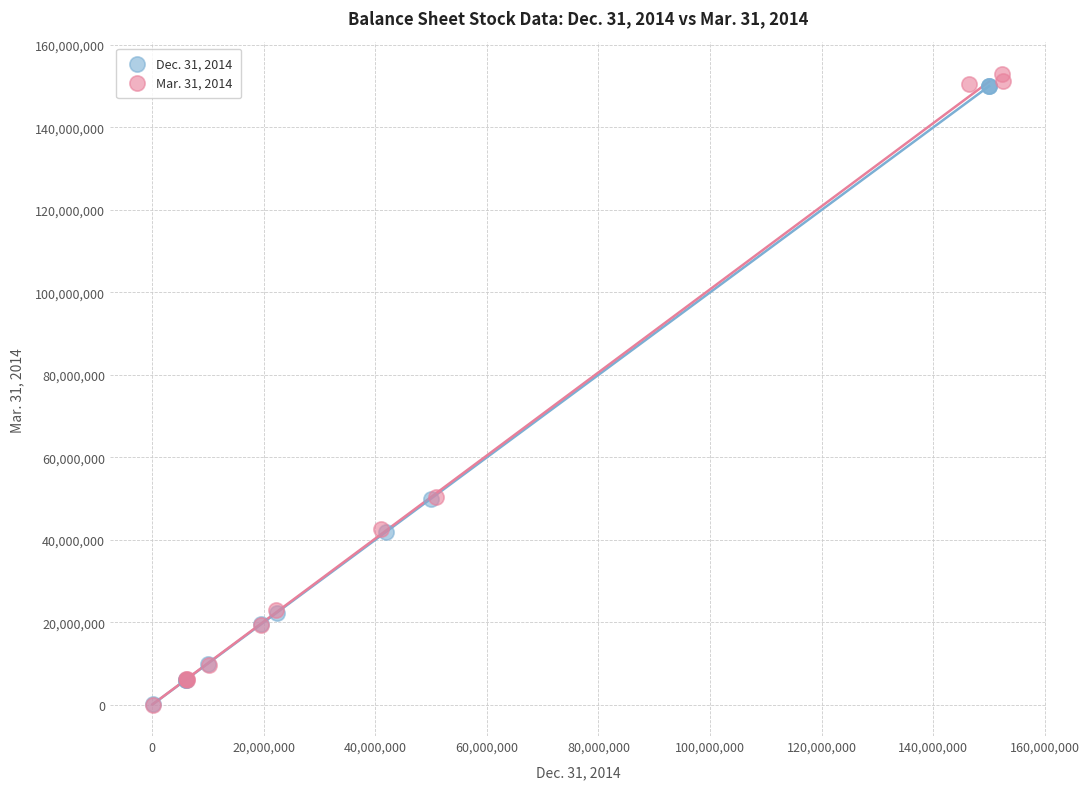

Which series has the largest Y range (max minus min)?

Mar. 31, 2014